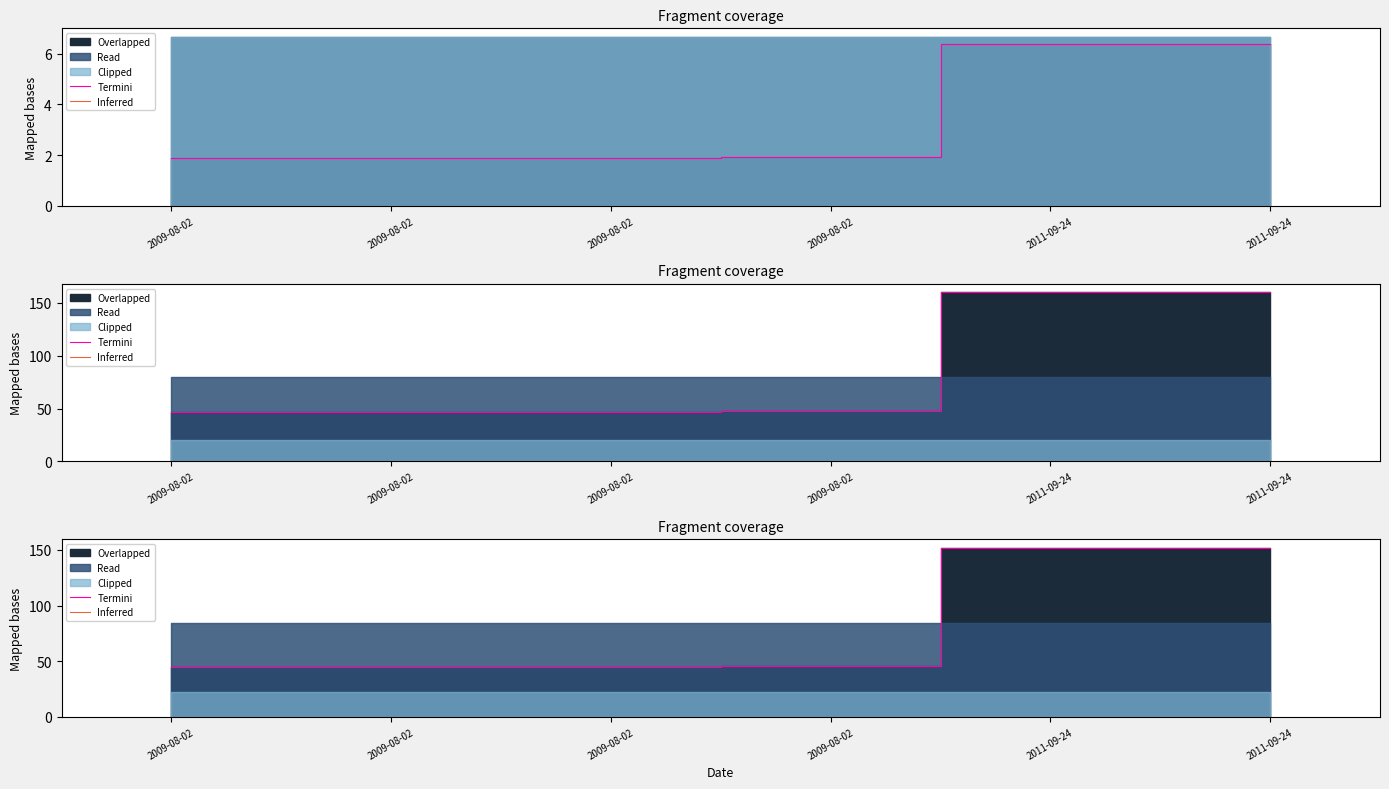

What is the average value of the Termini series?

80.5